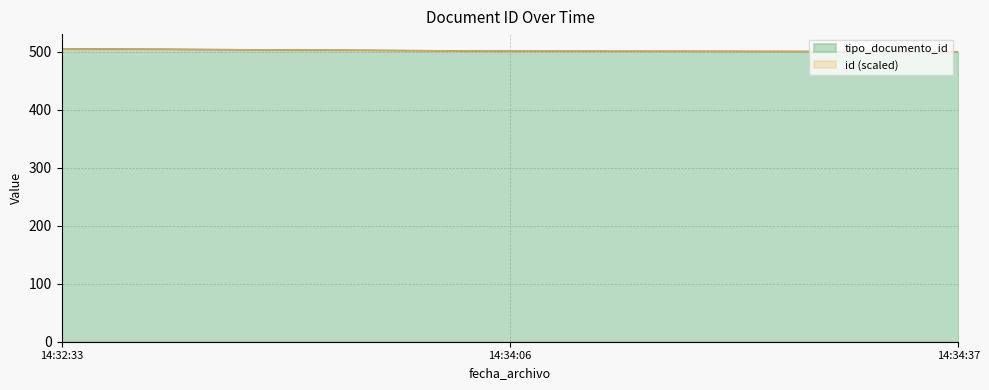

The tipo_documento_id series shows 505.0 at 14:32:33. True or false?

True